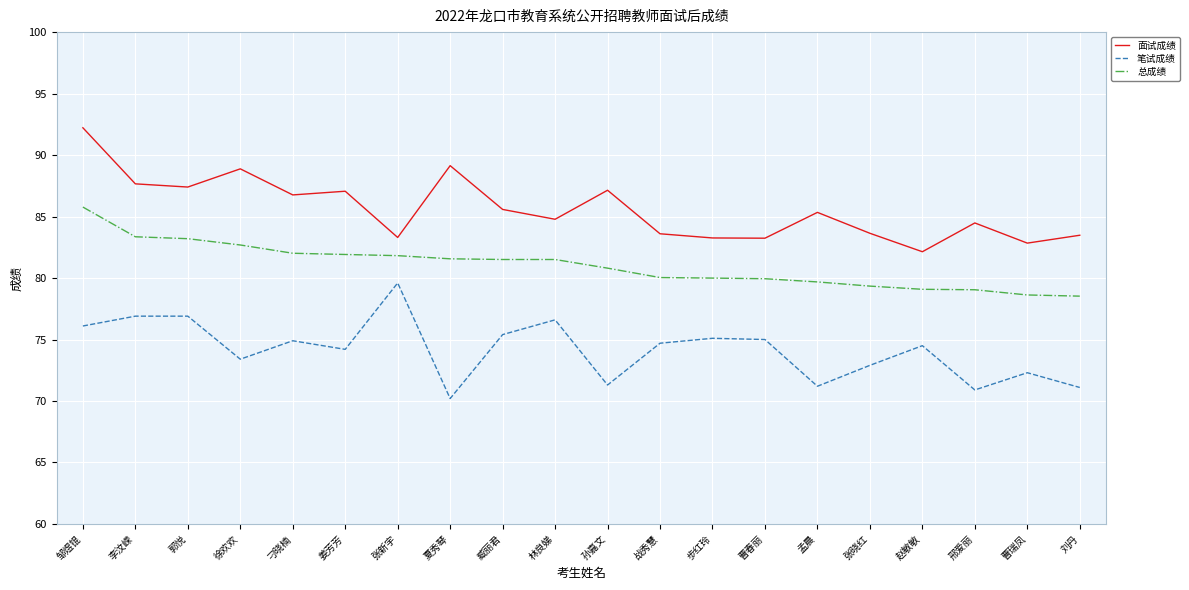

At how many categories does at least one series exceed 76?

20